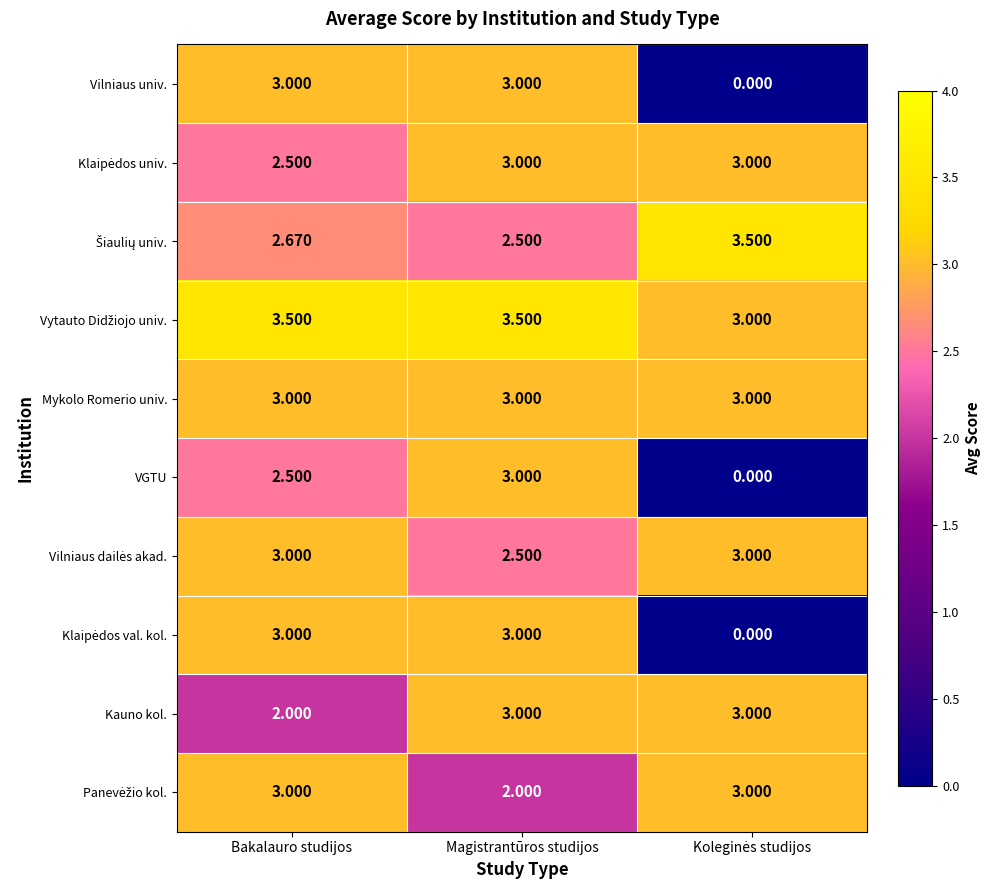

At which category is the sum across all series the highest?

Magistrantūros studijos